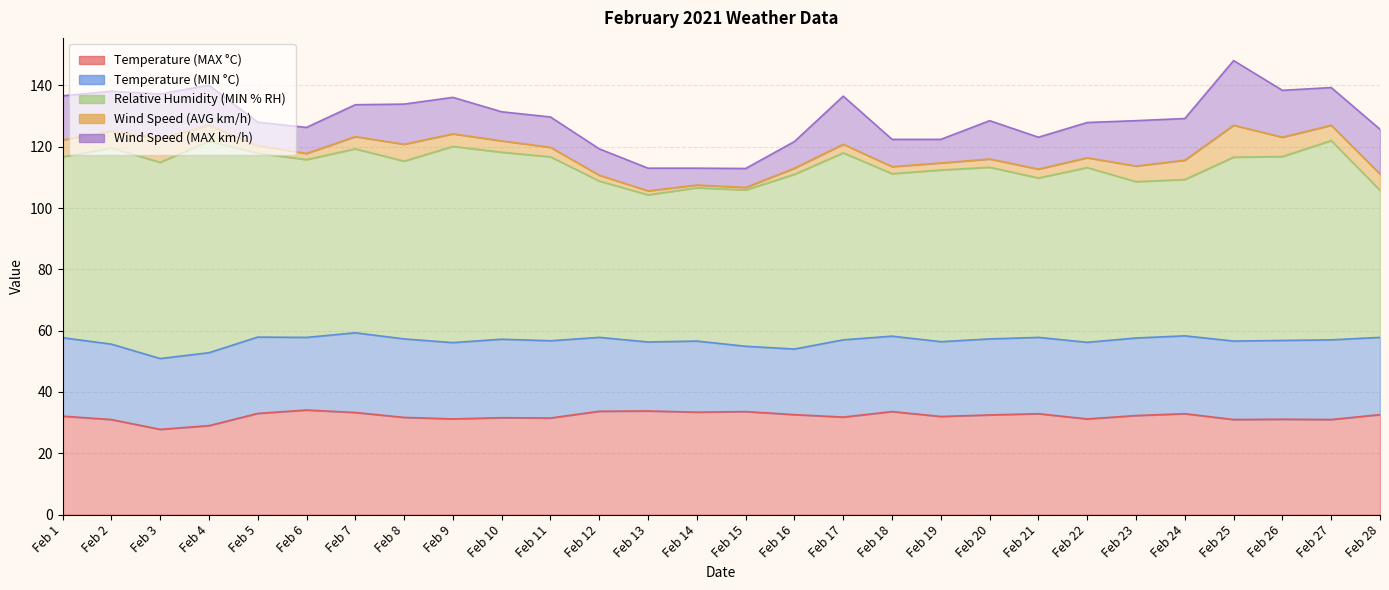

What is the average value of the Wind Speed (MAX km/h) series?

11.5